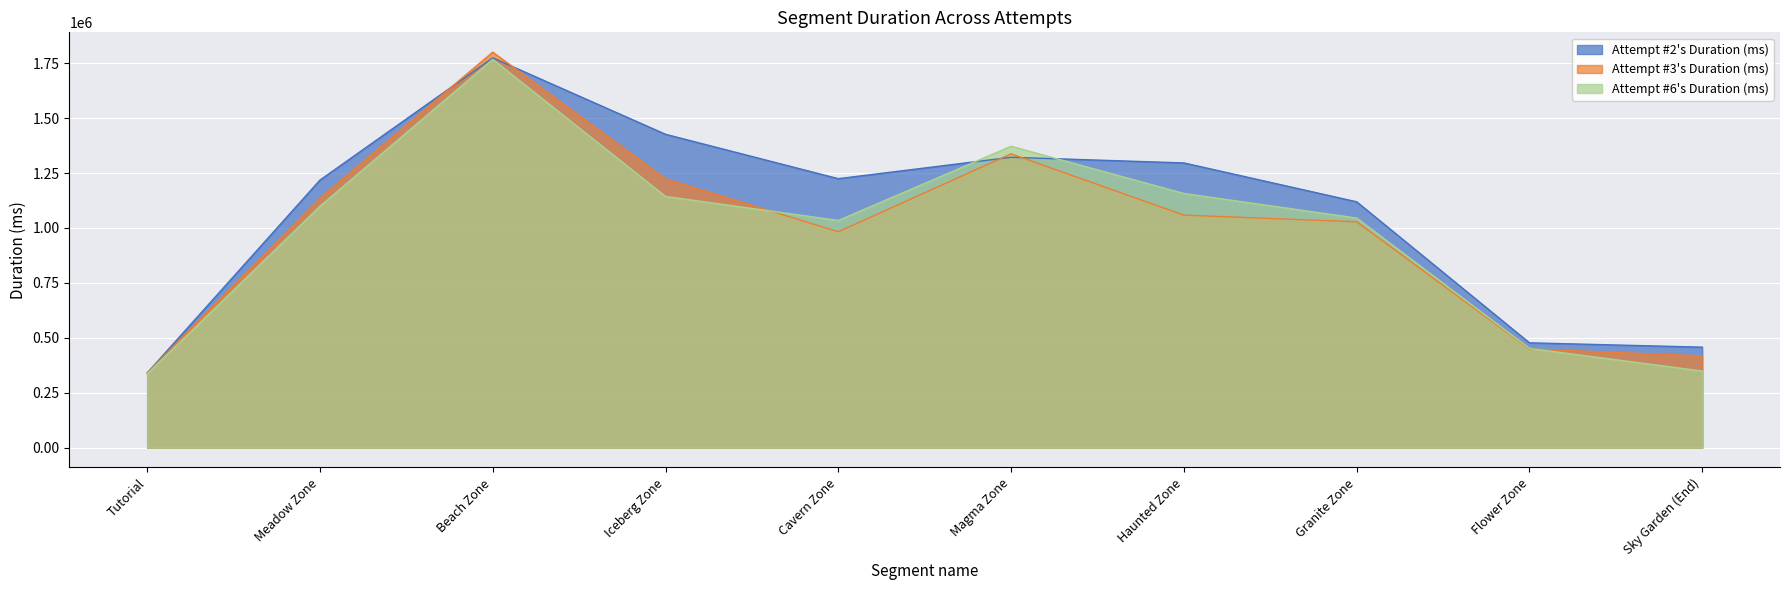

True or false: Attempt #3's Duration (ms) and Attempt #2's Duration (ms) cross at least once.

True